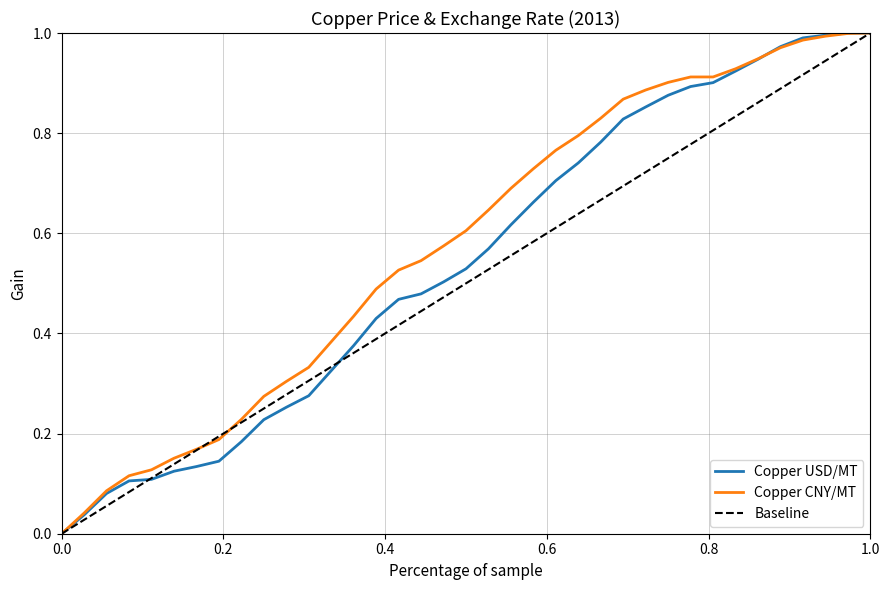

List the series in order of their overall mean, highest first.

Copper CNY/MT, Copper USD/MT, Baseline